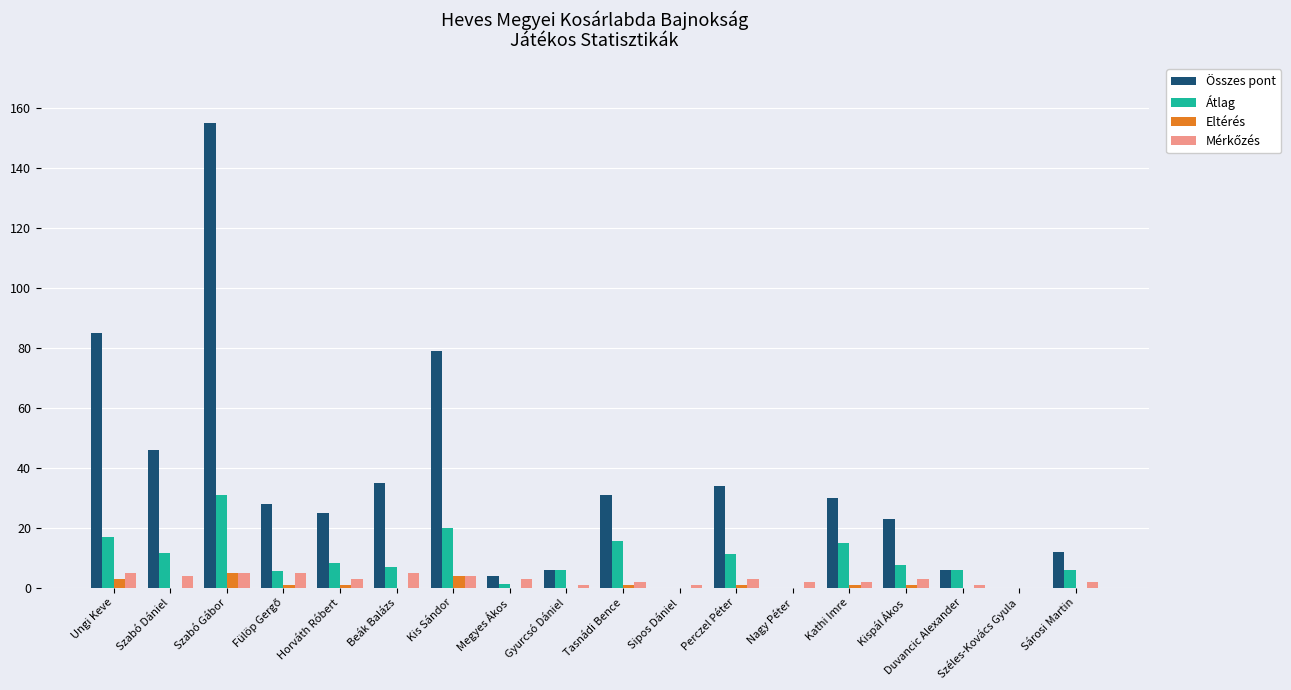

Which series has the largest total across all categories?

Összes pont